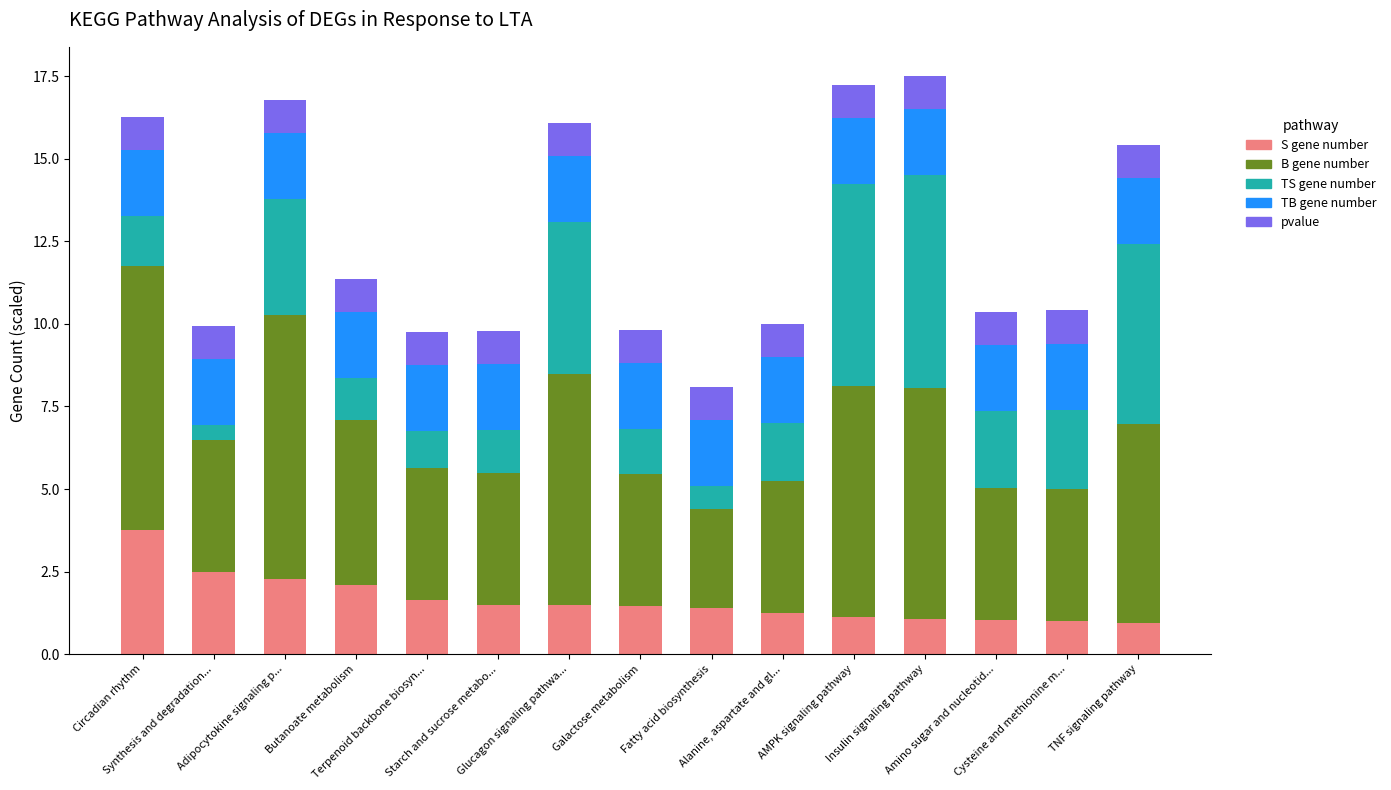

What is the minimum value for S gene number?

1.0